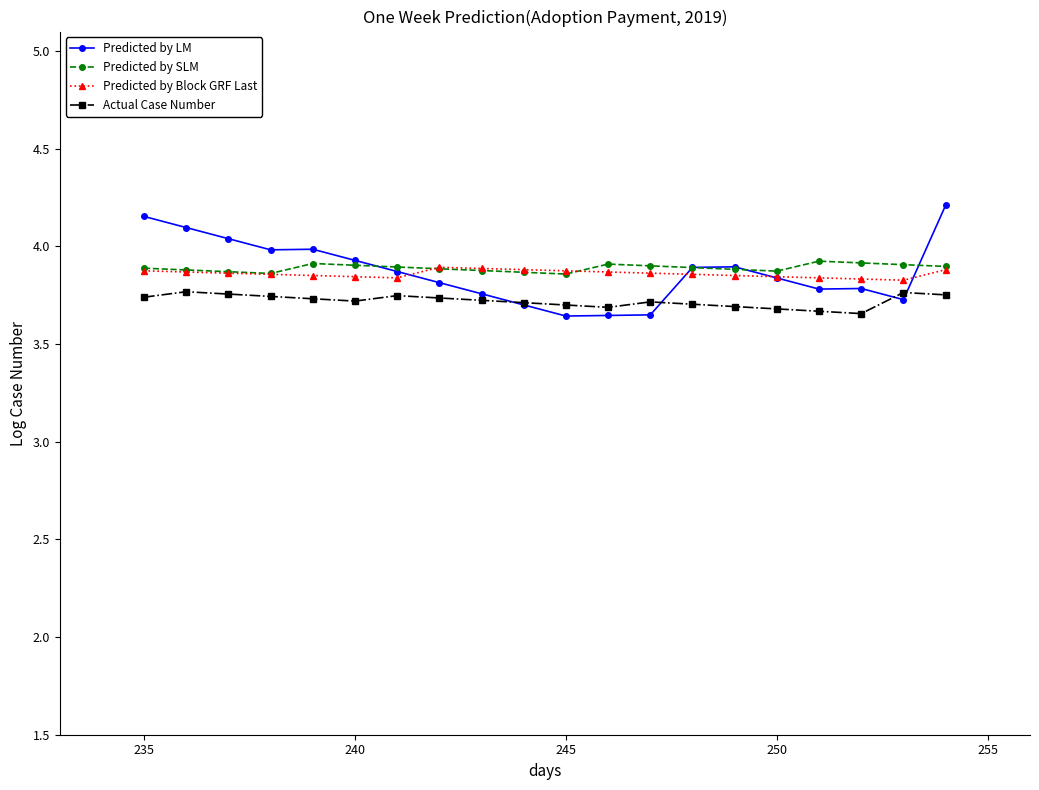

True or false: Actual Case Number has more than 0 points higher than both neighbors.

True